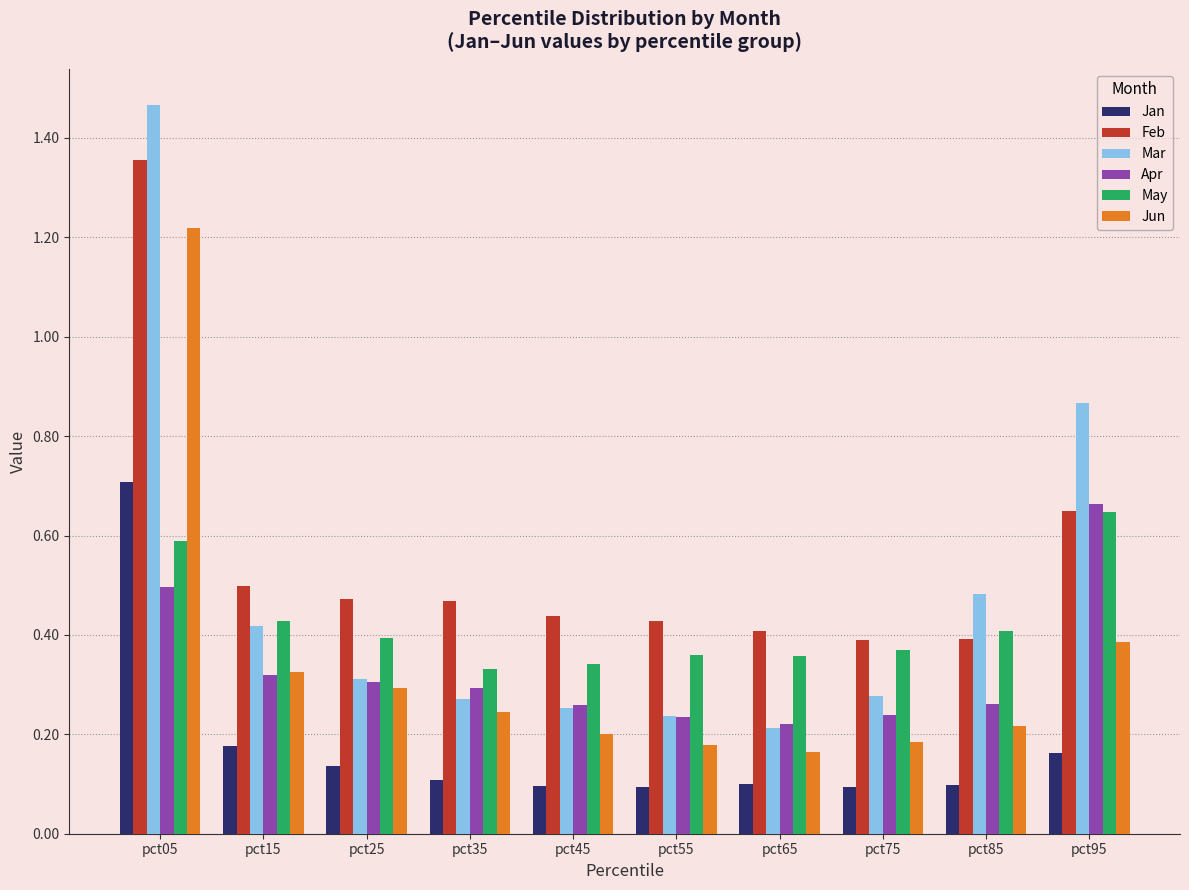

Count the Apr values in the range 0 to 1.

10